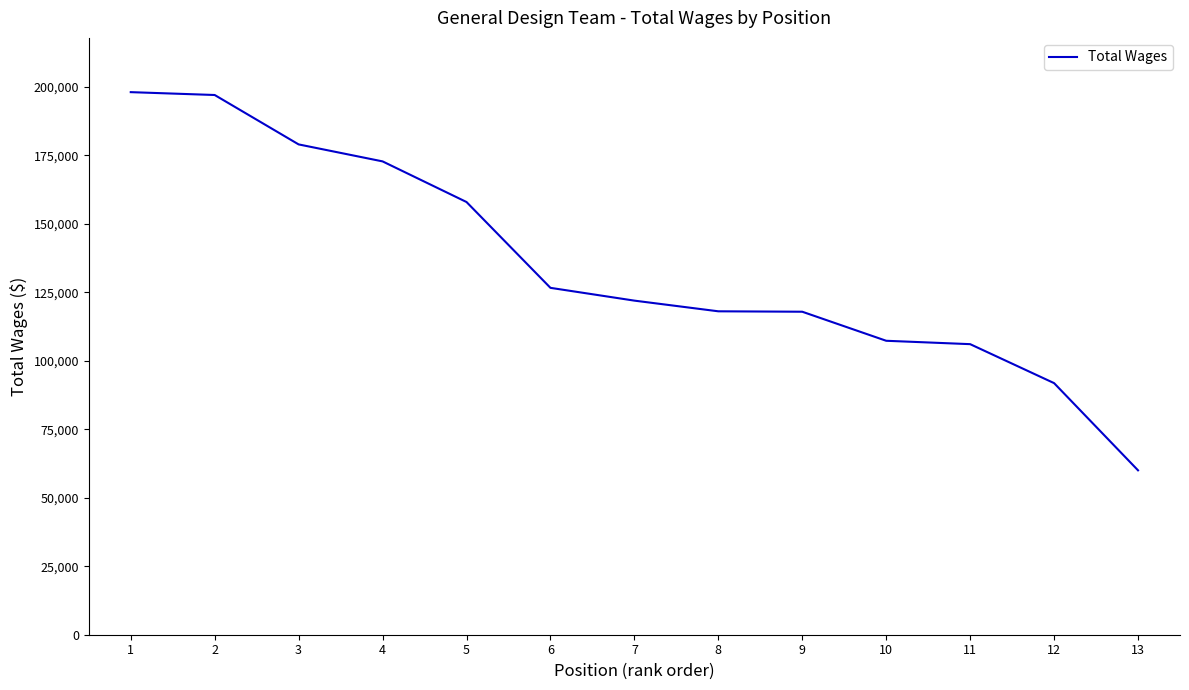

What value does the data have at 13, to the nearest 10?

59990